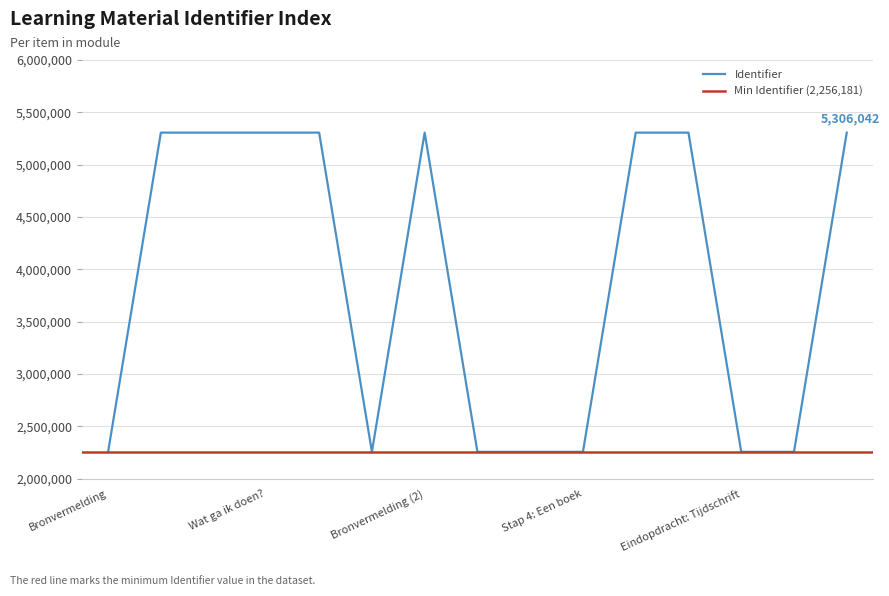

What is the average value?

3882773